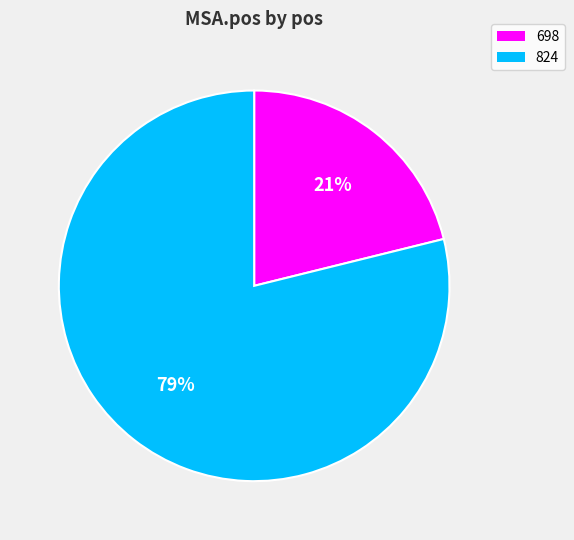

Is there a majority slice in this chart?

Yes